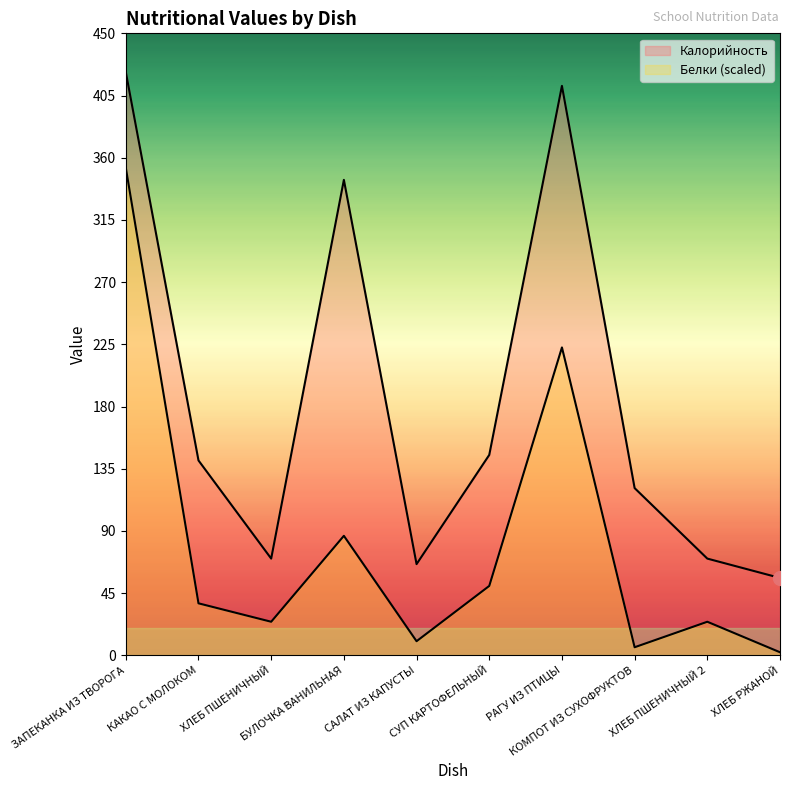

What is the lowest value of the Калорийность series?

56.0